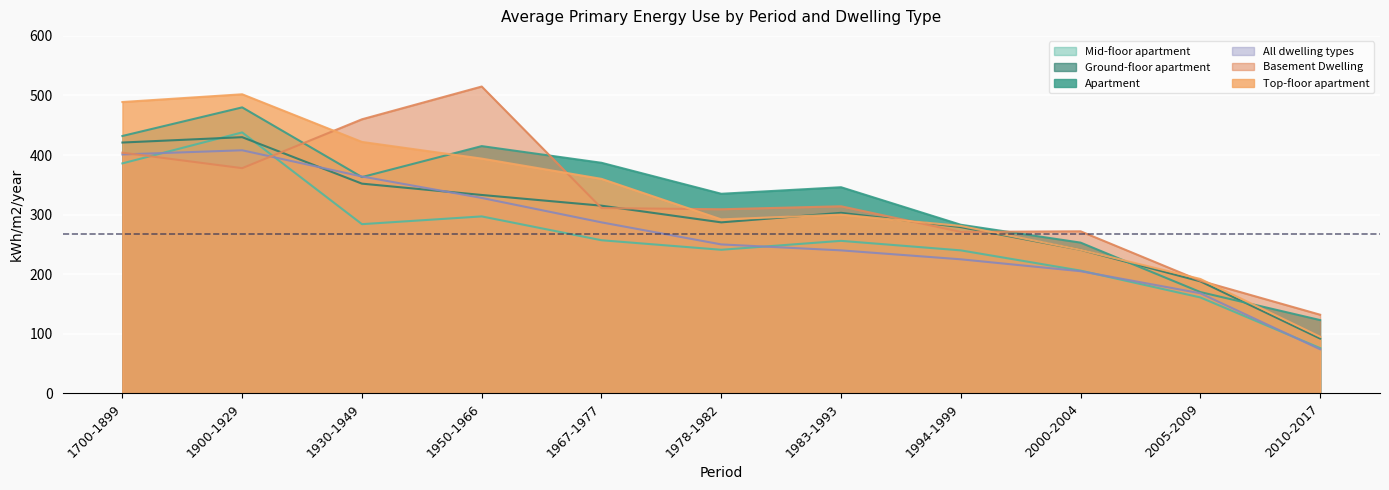

How many lines are shown in the chart?

6